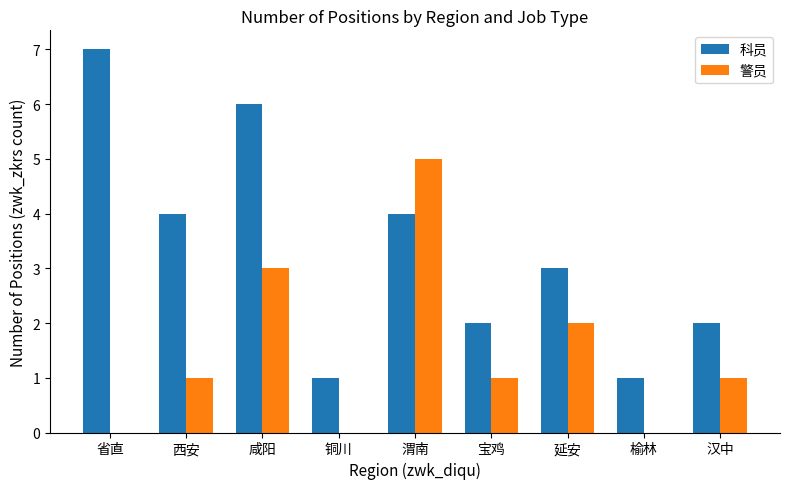

Which series has the largest total across all categories?

科员